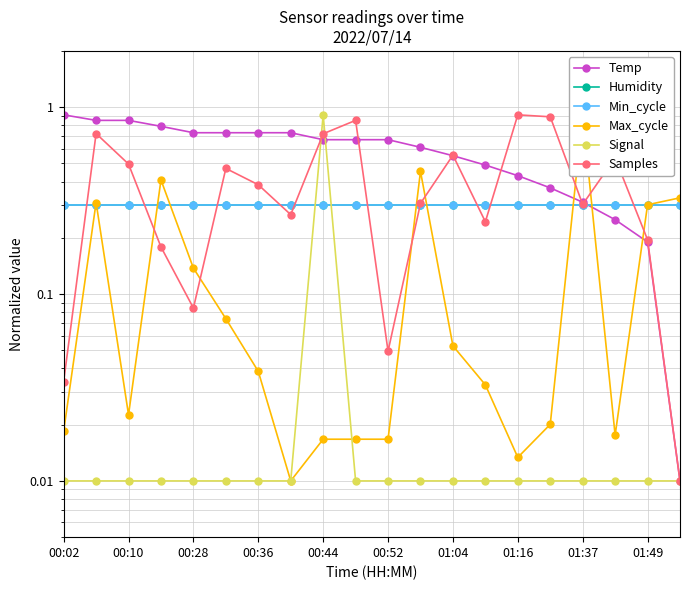

What are all the series names shown in the legend?

Temp, Humidity, Min_cycle, Max_cycle, Signal, Samples